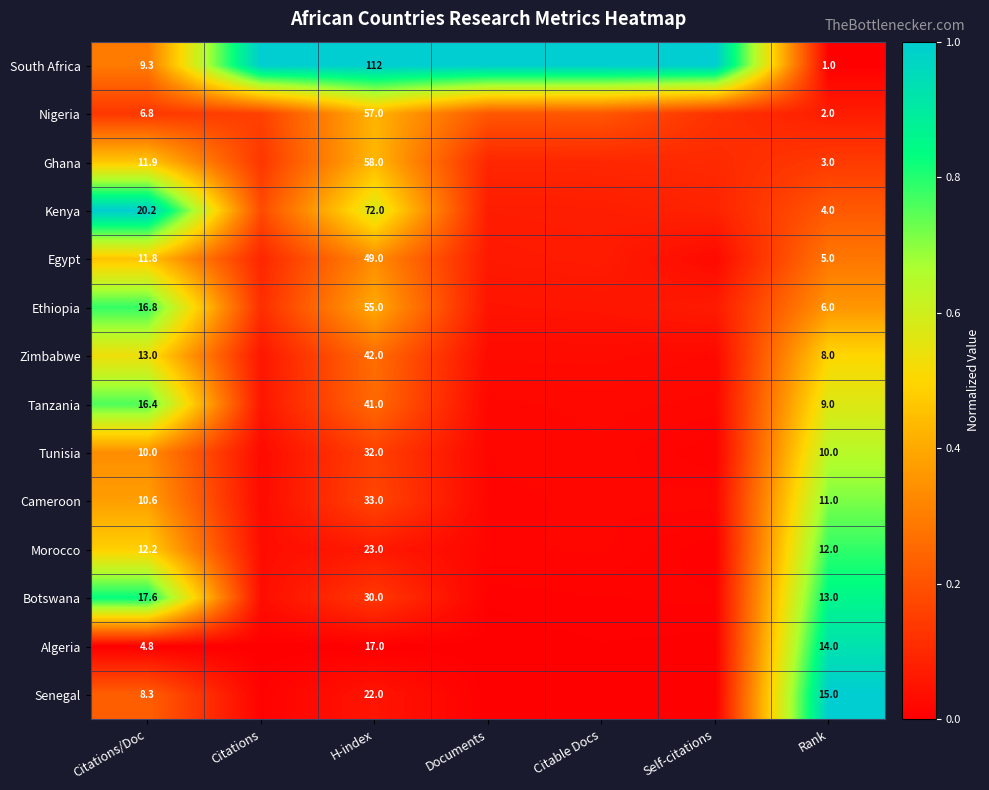

Is the value of Kenya at H-index greater than the value of Tunisia at Rank?

Yes